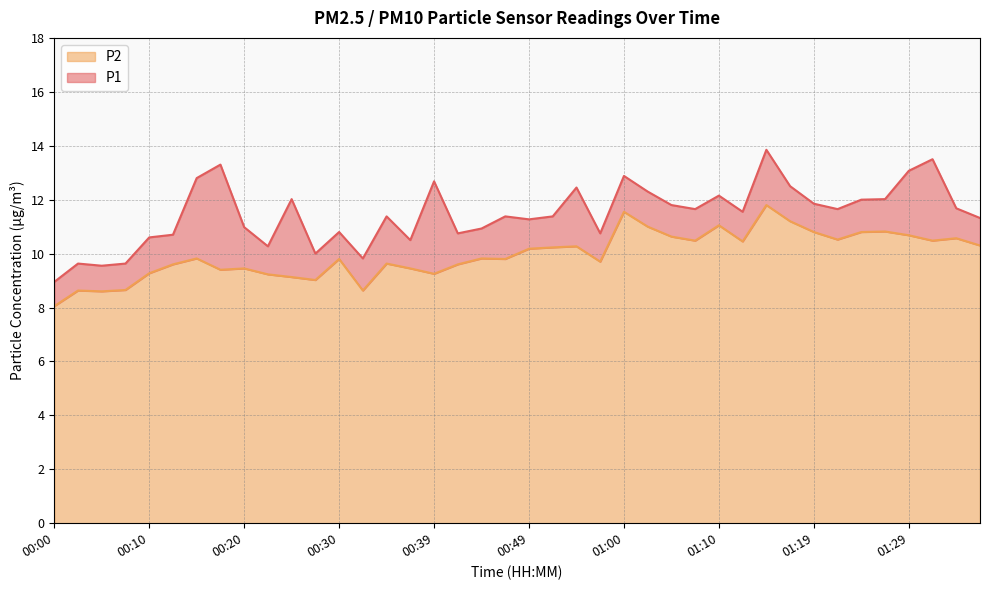

At 01:19, list the series in order from largest to smallest.

P1, P2